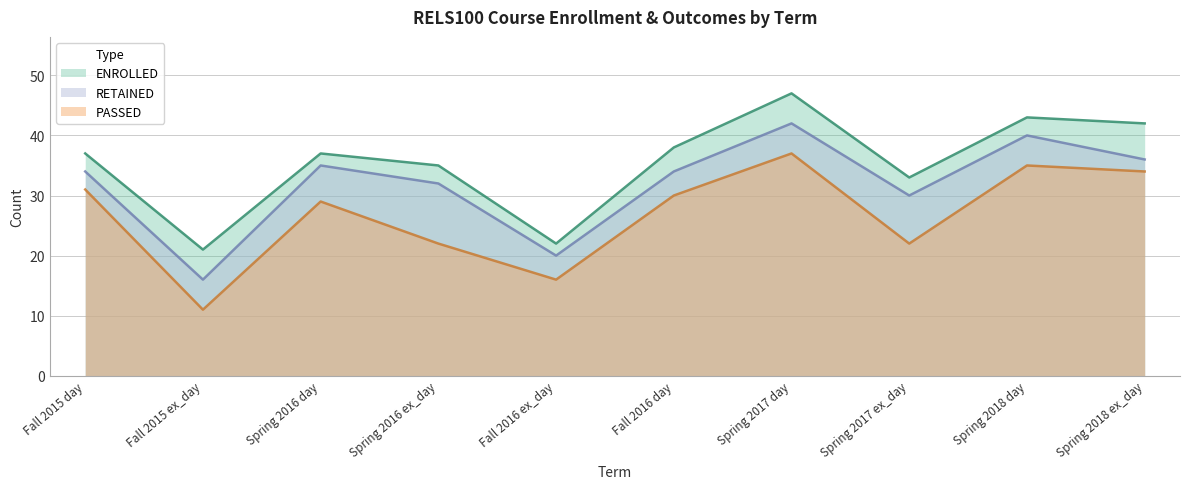

At how many categories does at least one series exceed 38?

3